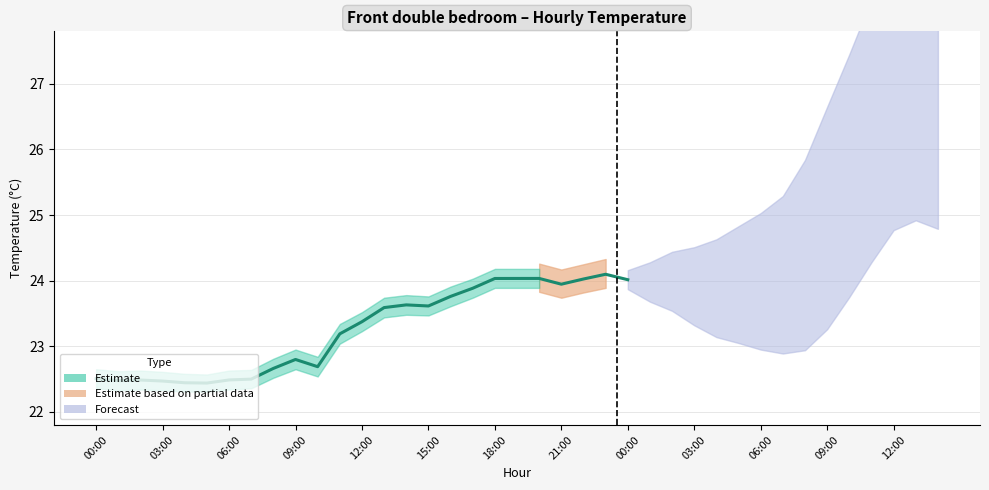

Count the values in the range 22 to 23.

11